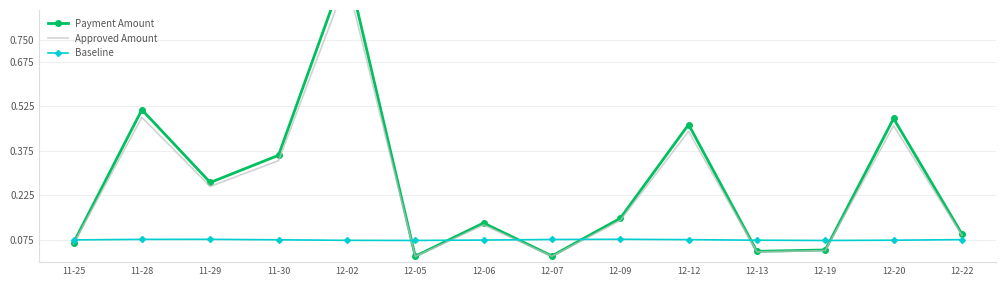

List the labels in order of Approved Amount value, smallest first.

12-05, 12-07, 12-13, 12-19, 11-25, 12-22, 12-06, 12-09, 11-29, 11-30, 12-12, 12-20, 11-28, 12-02